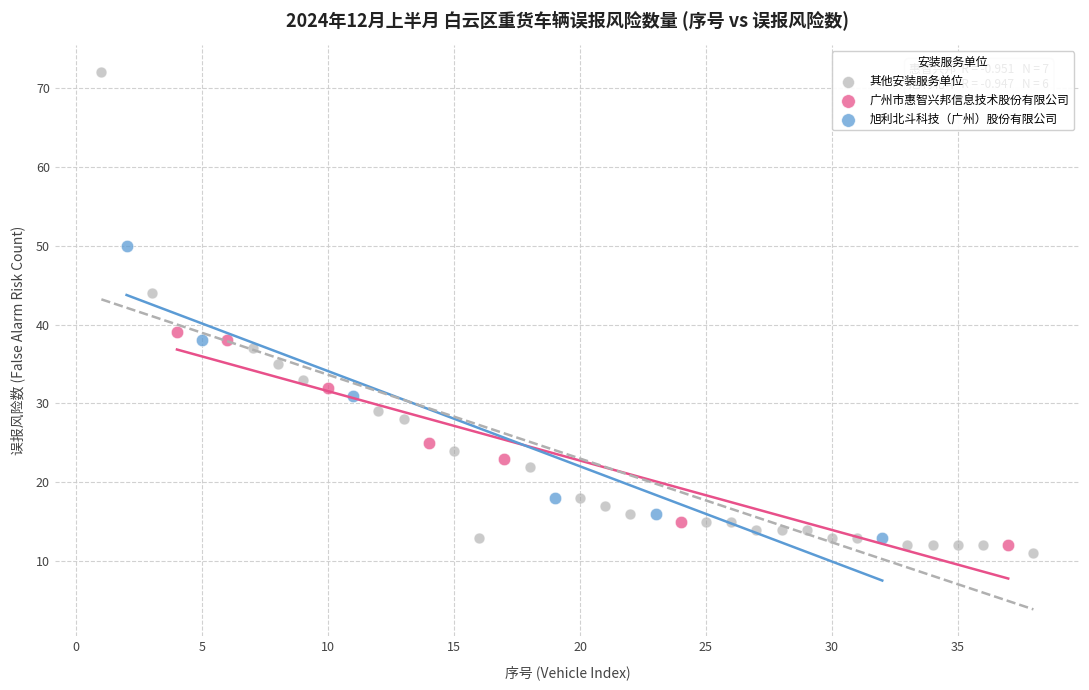

Which series contains the lowest Y value?

其他安装服务单位